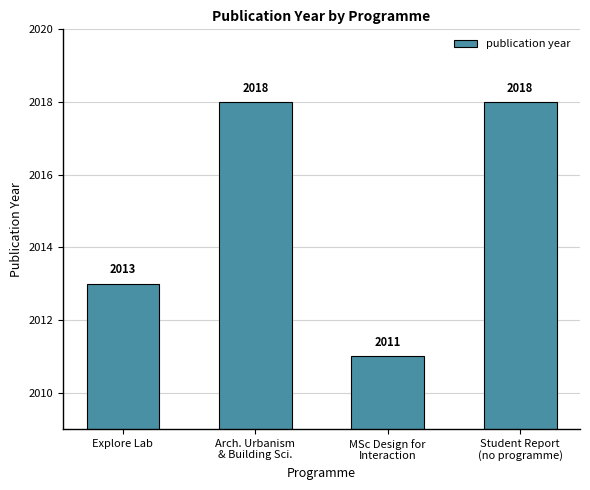

Which category has the lowest value across all series?

MSc Design for
Interaction